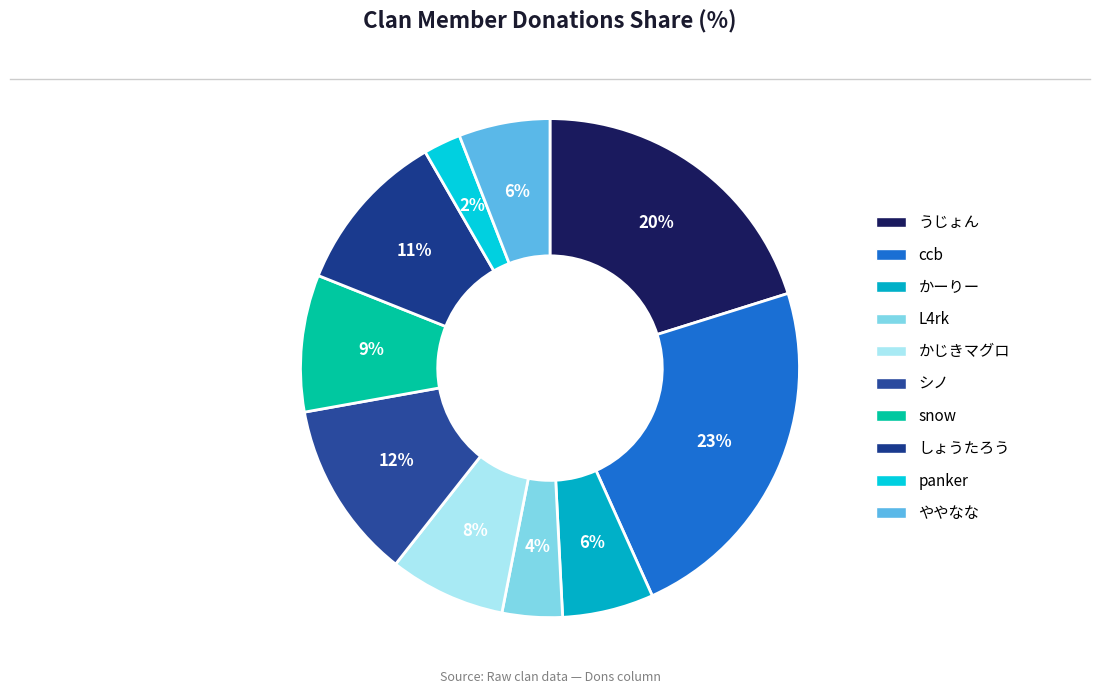

What percentage is the L4rk slice, to the nearest percent?

4%